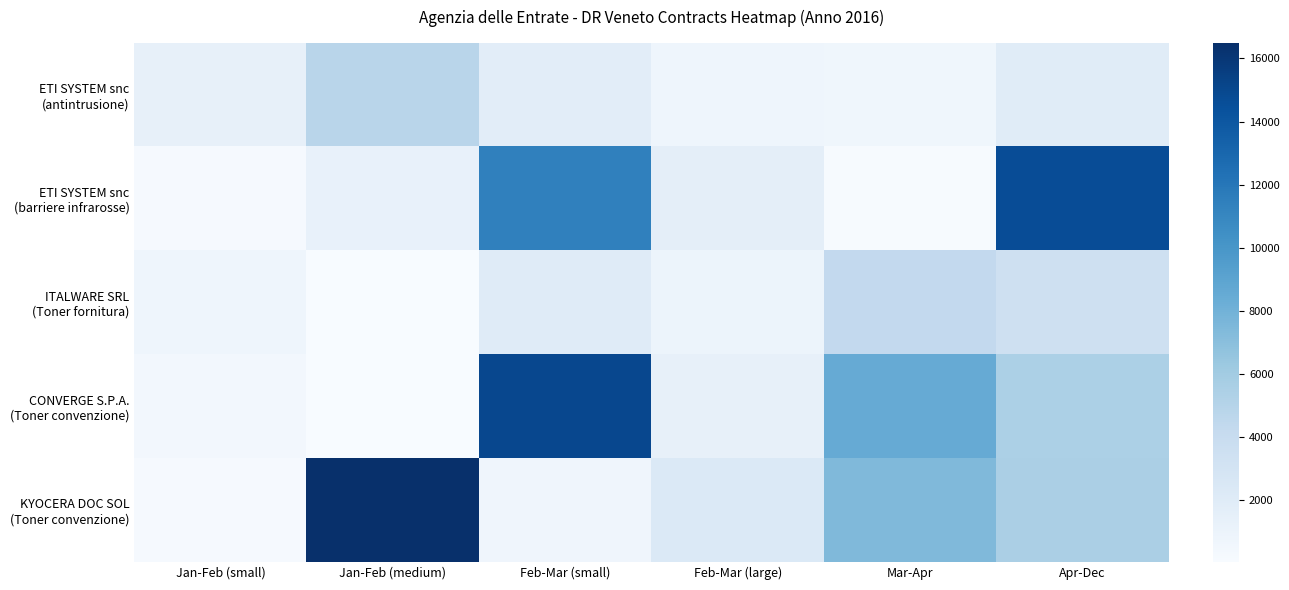

Which series has the largest total across all categories?

KYOCERA DOC SOL (Toner convenzione)